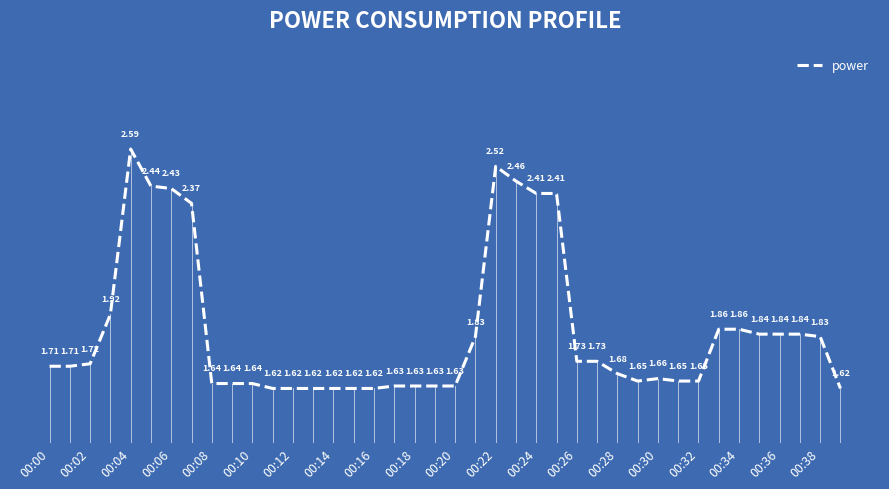

What is the difference between the maximum and minimum values?

1.0